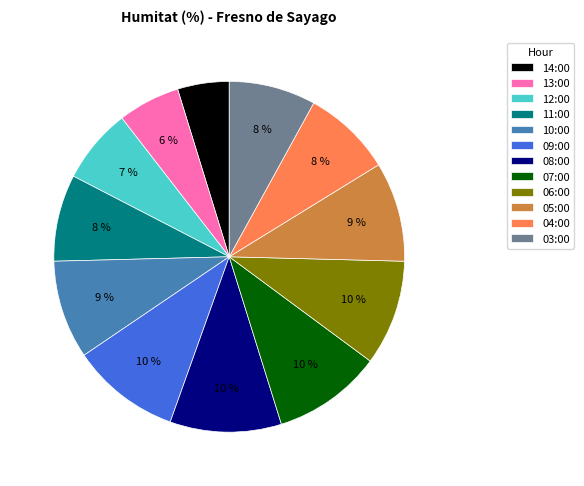

Is there any slice that represents more than half of the pie?

No